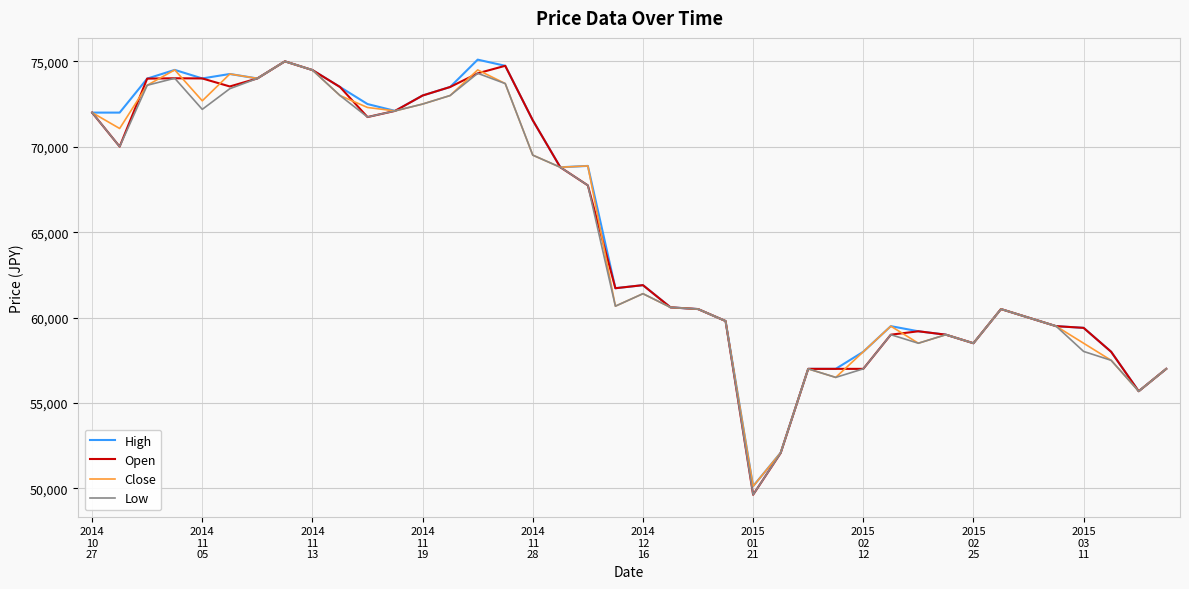

Does the chart display data point markers on the line(s)?

No